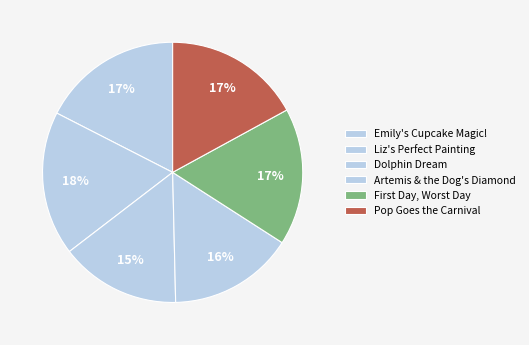

Which slice is the largest?

Liz's Perfect Painting